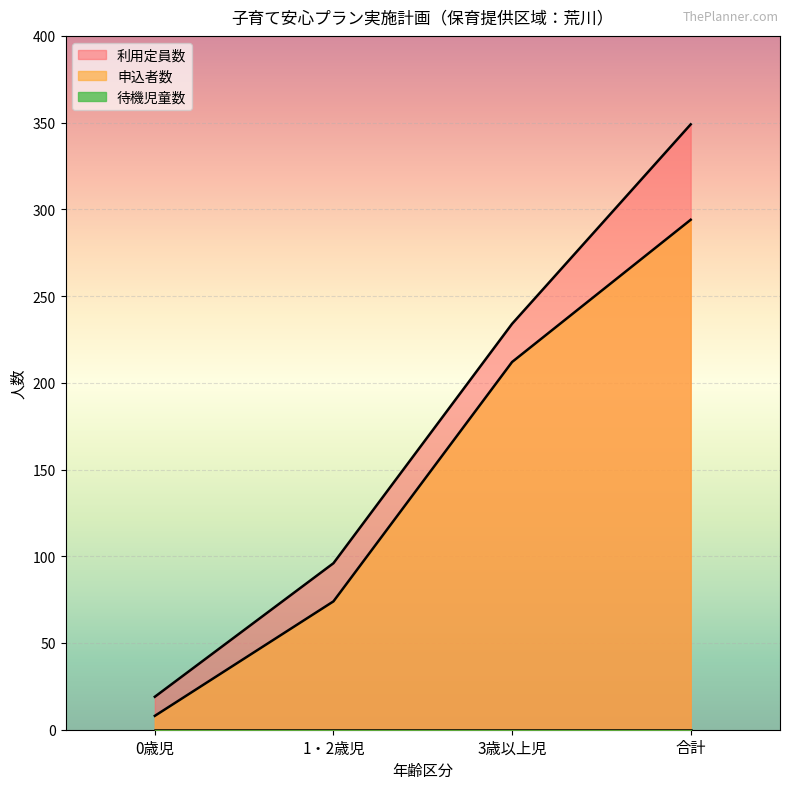

Which series has the largest range (max minus min)?

利用定員数